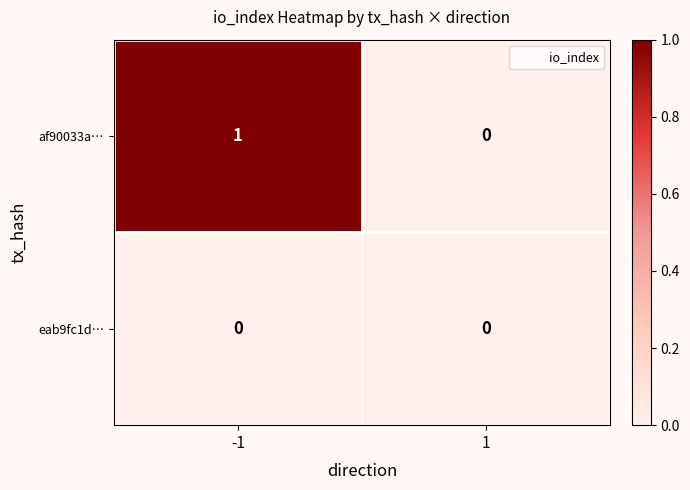

What is the difference between the highest and lowest values at -1?

1